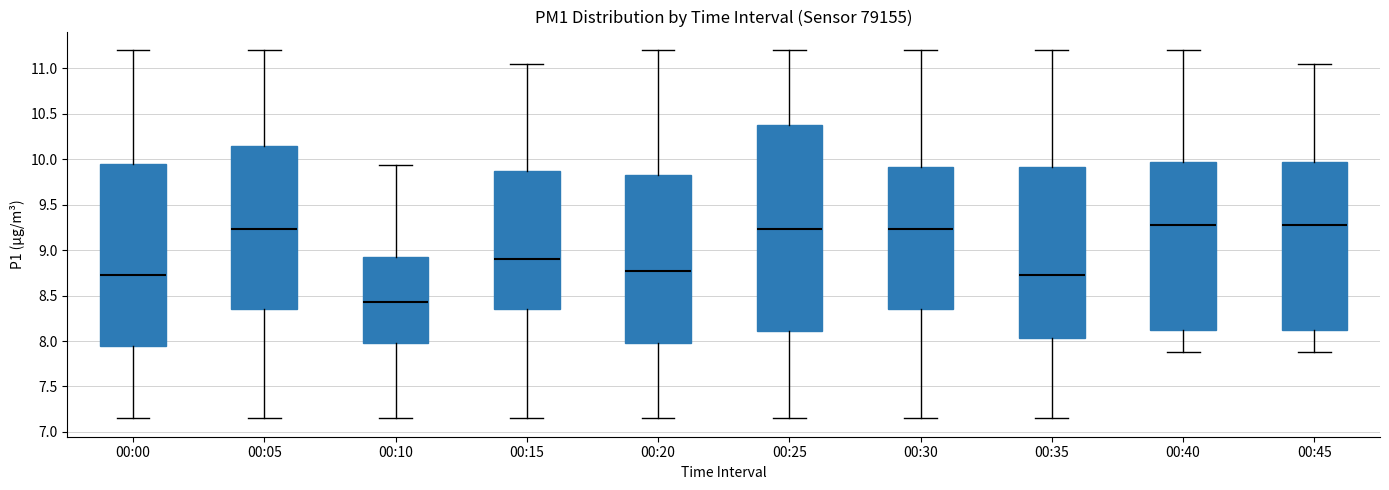

Which box is the tallest, from its lower edge to its upper edge?

00:25